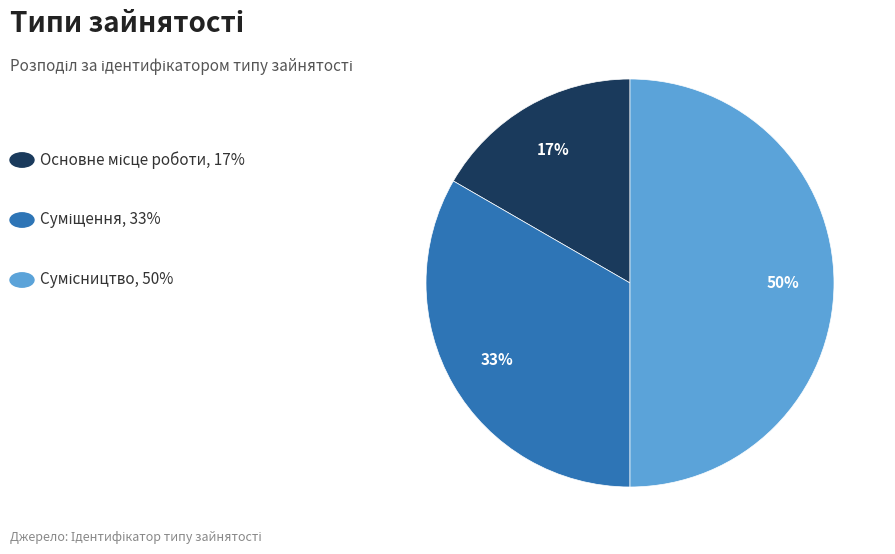

To the nearest percent, what is the average slice percentage?

33%